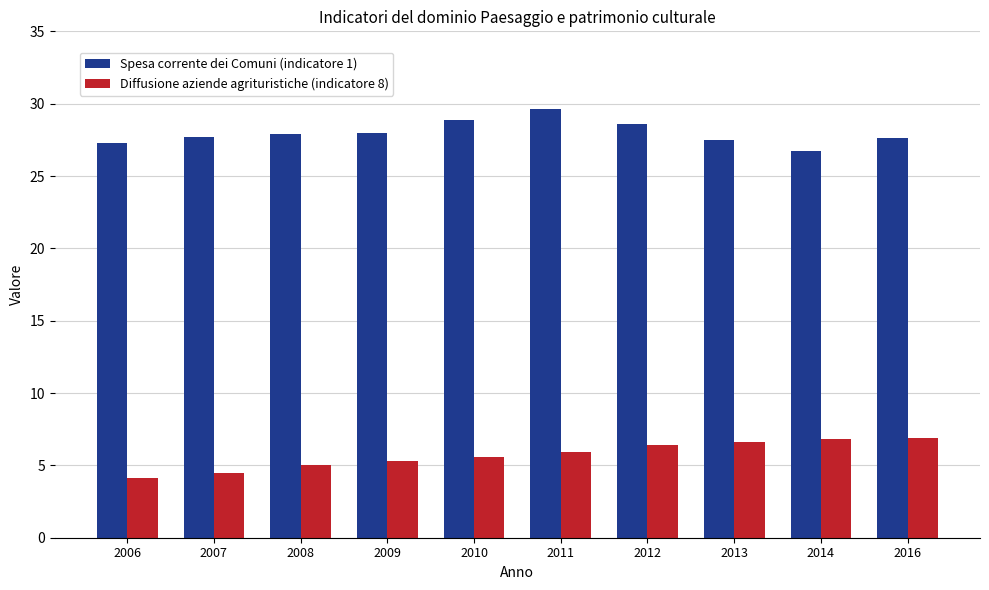

Between 2006 and 2011, which series saw the biggest shift?

Spesa corrente dei Comuni (indicatore 1)